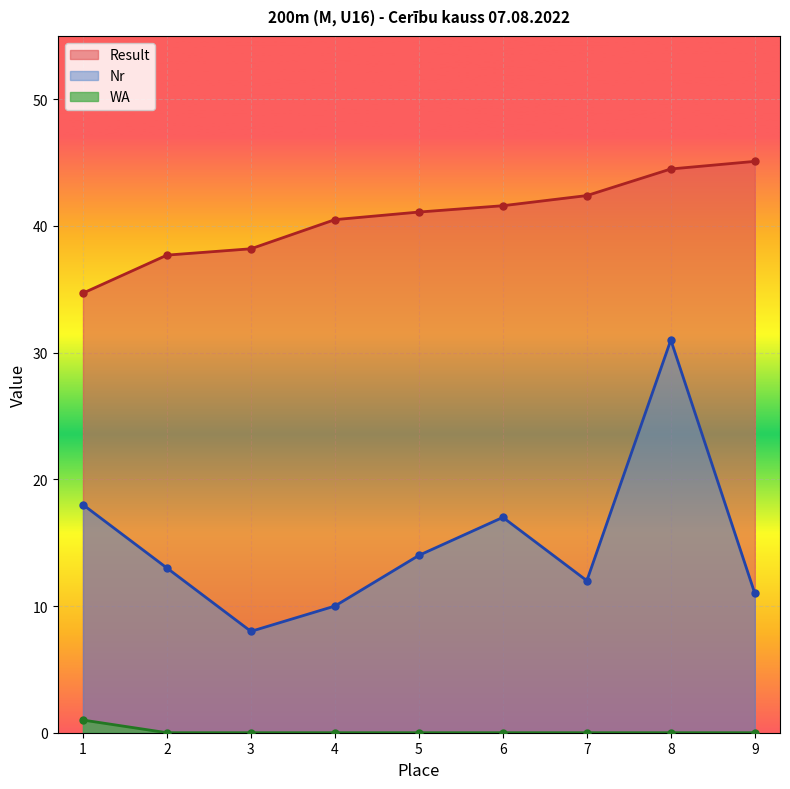

What is the value of the Nr point at the 3rd from the left?

8.0